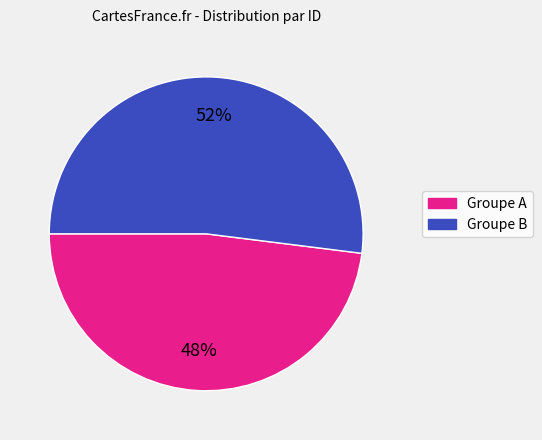

Does any single category account for the majority?

Yes